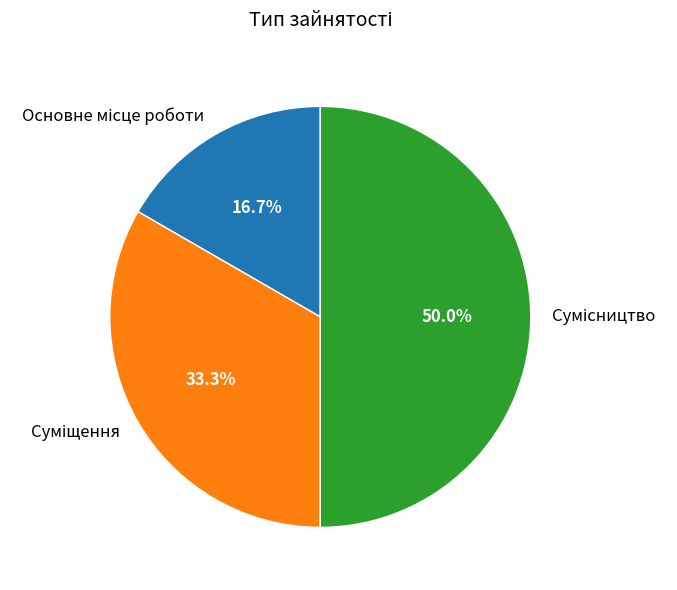

Count the number of slices in the pie.

3